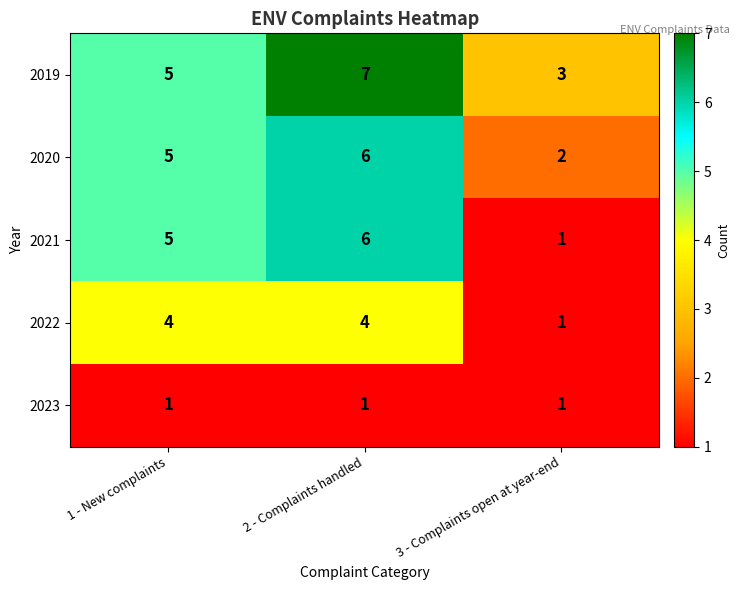

Count the number of categories in the chart.

3